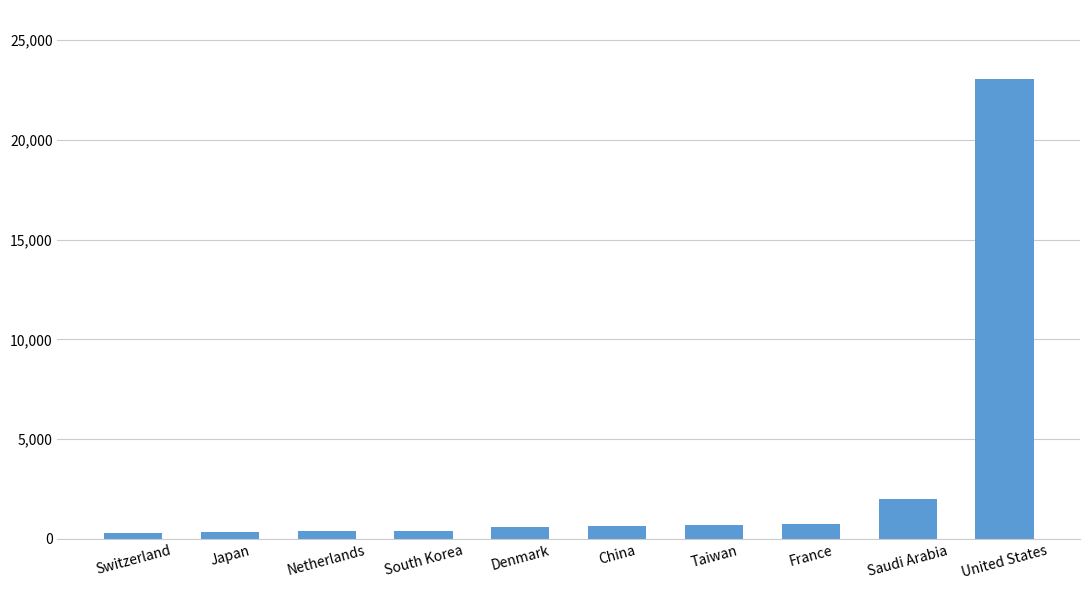

What is the difference between the maximum and minimum values?

22782.6